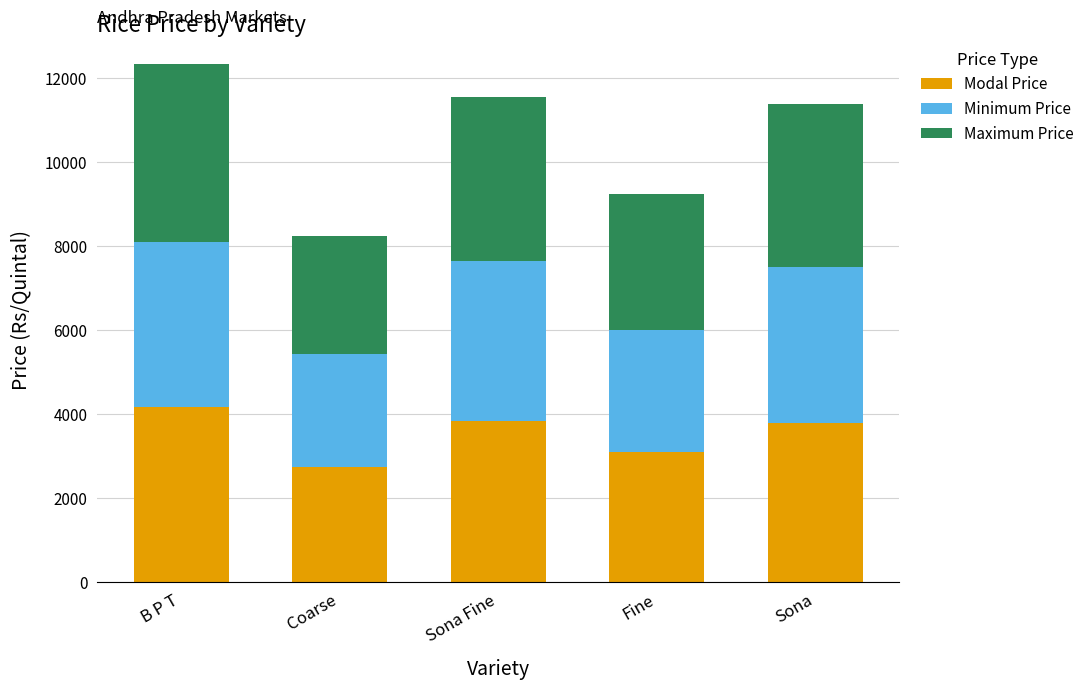

How many data points in Modal Price are less than 3800?

2